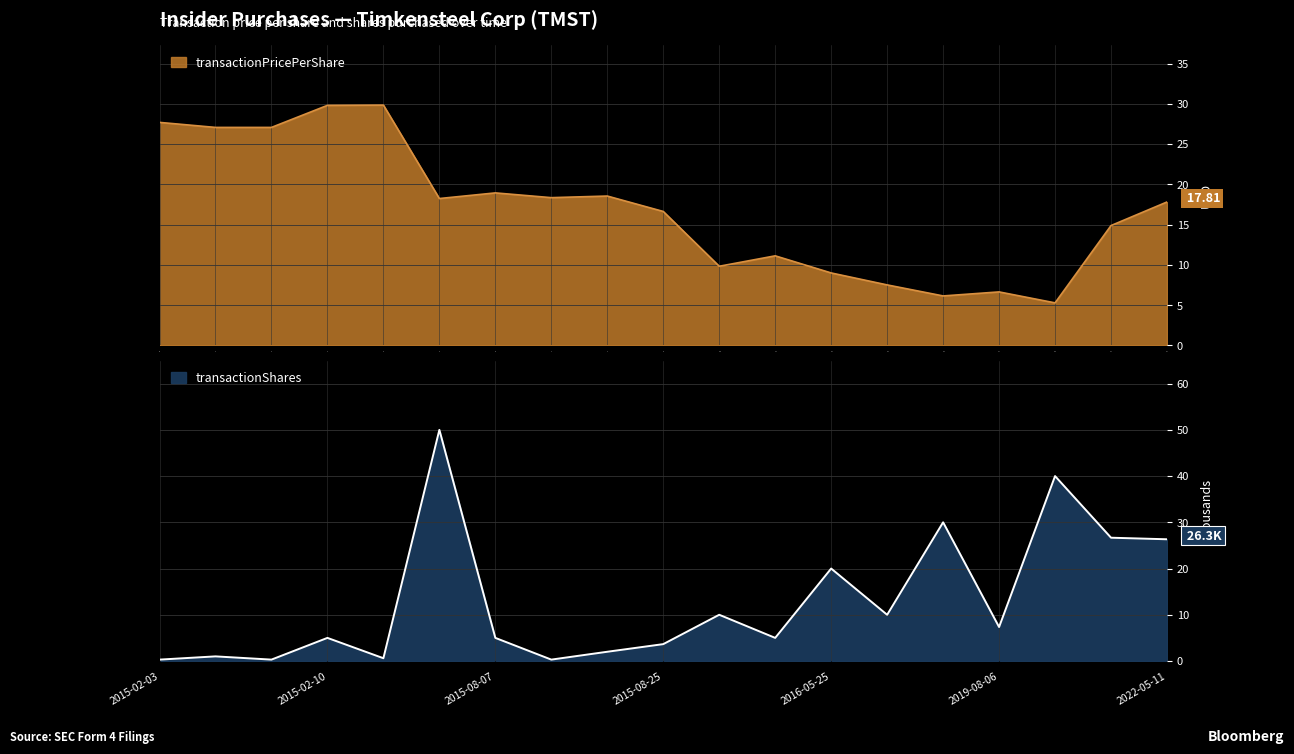

The value of transactionShares at 2022-05-11 is 36.7. True or false?

False